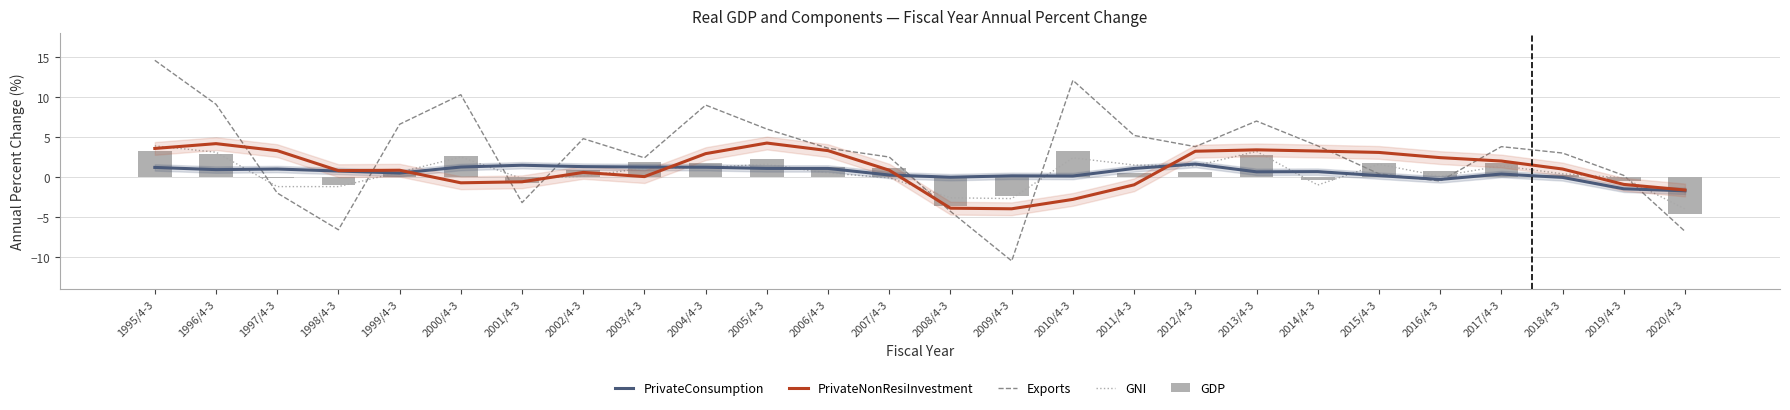

Which series has the largest total across all categories?

Exports